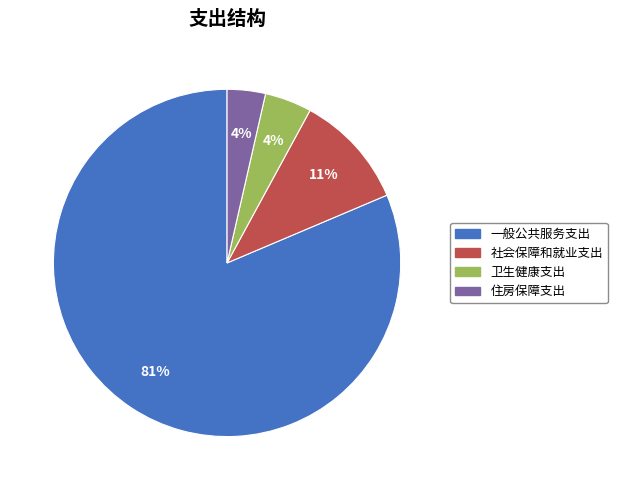

Is 卫生健康支出 the majority of the pie?

No